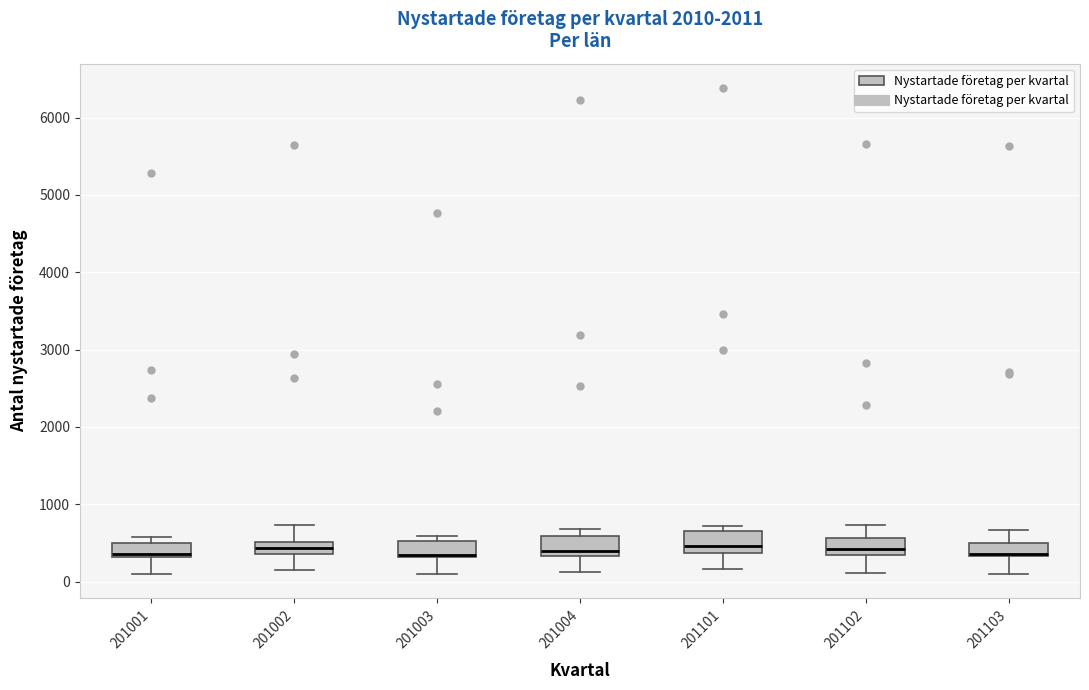

Reading left to right, transcribe this box plot: for each box, give where its median line is, the range the box spans, and where its two whiskers end, as read against the y-axis. The values are not printed on the chart, so give them approximately, as read against the axis.

201001: median 400, box 300 to 500, whiskers 100 to 600
201002: median 400 (inside the box), box 400 to 500, whiskers 200 to 700
201003: median 300 (drawn on the box's lower edge), box 300 to 500, whiskers 100 to 600
201004: median 400, box 300 to 600, whiskers 100 to 700
201101: median 500, box 400 to 700, whiskers 200 to 700 (just above the box's upper edge)
201102: median 400, box 300 to 600, whiskers 100 to 700
201103: median 400, box 300 to 500, whiskers 100 to 700